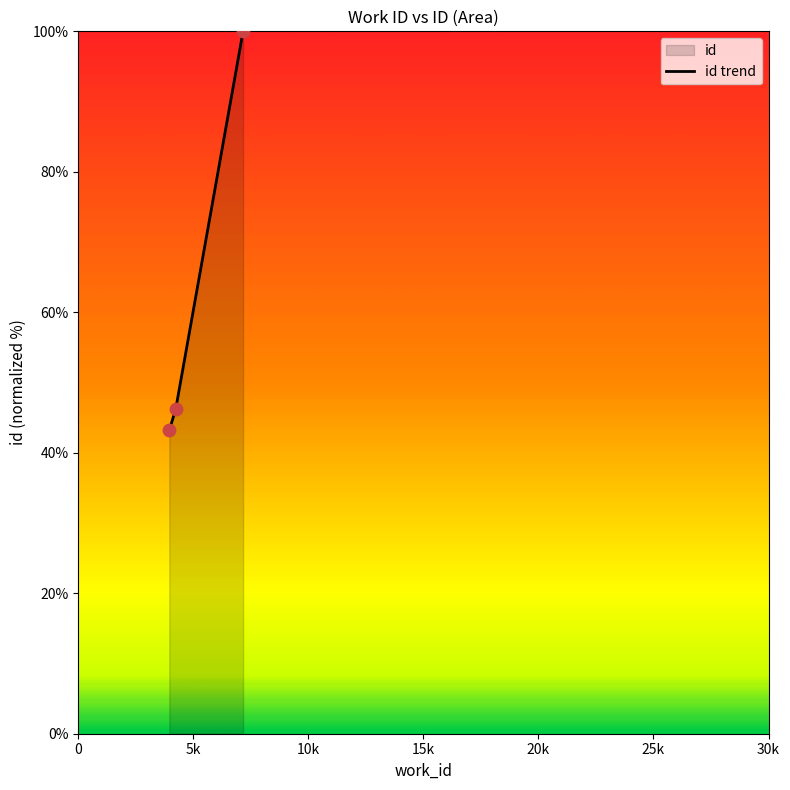

What is the ratio of the value at 3957 to the value at 7163?

0.4